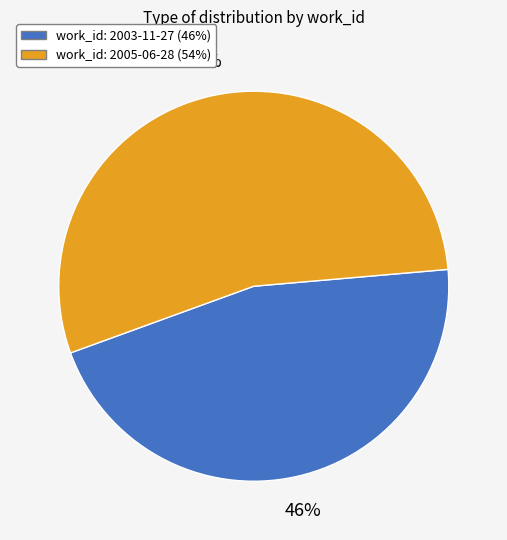

Is there any slice that represents more than half of the pie?

Yes